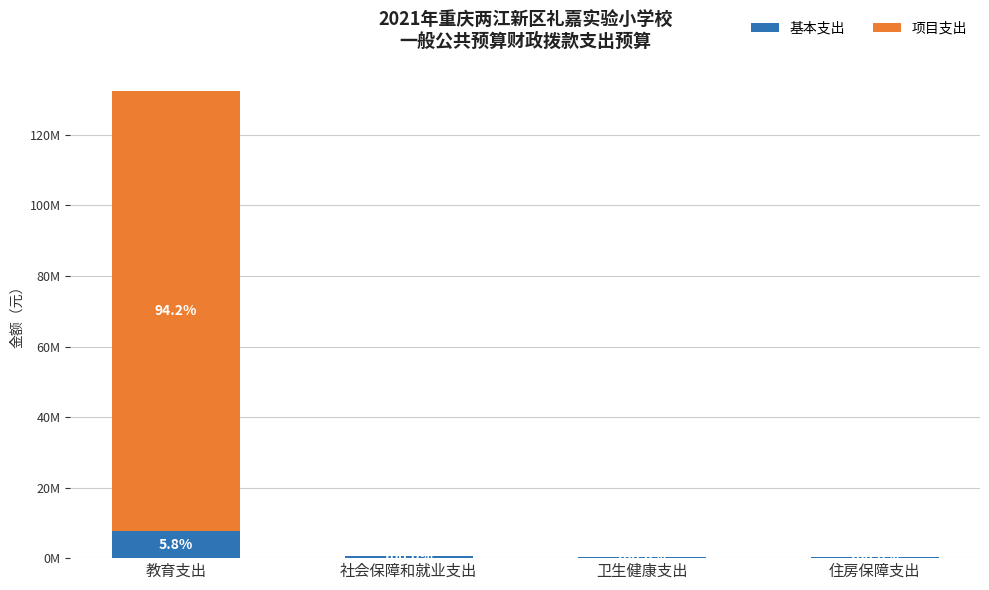

Are the bars horizontal?

No